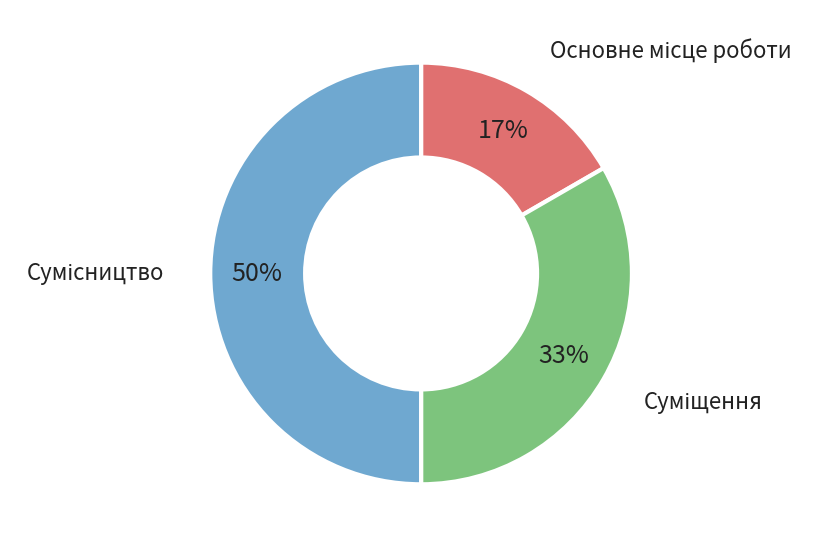

To the nearest percent, what is the average slice percentage?

33%